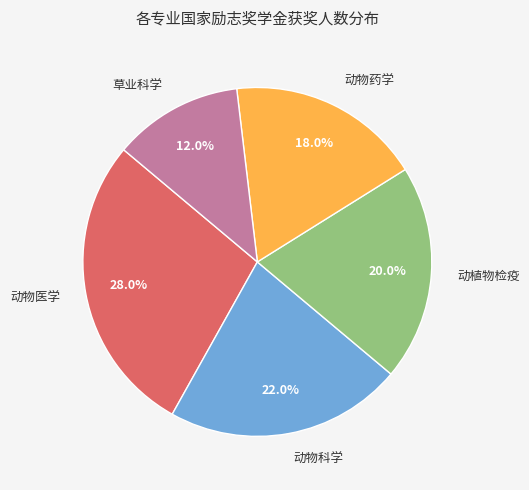

Is 草业科学 the majority of the pie?

No